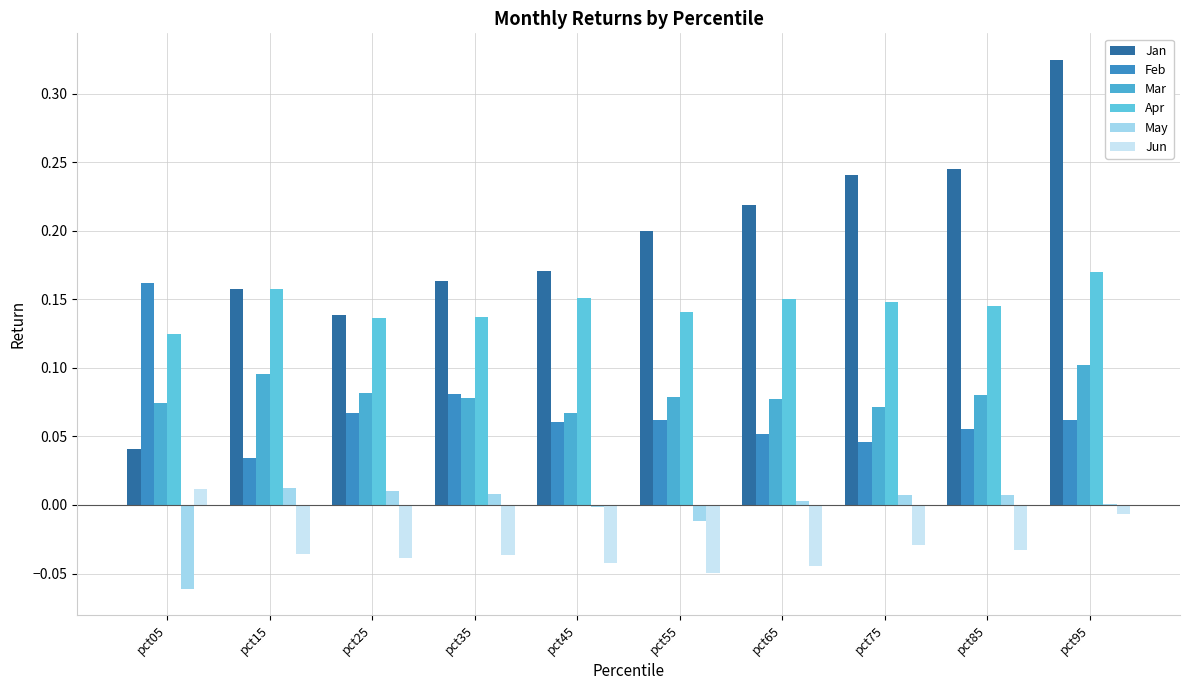

Which series has the largest range (max minus min)?

Jan